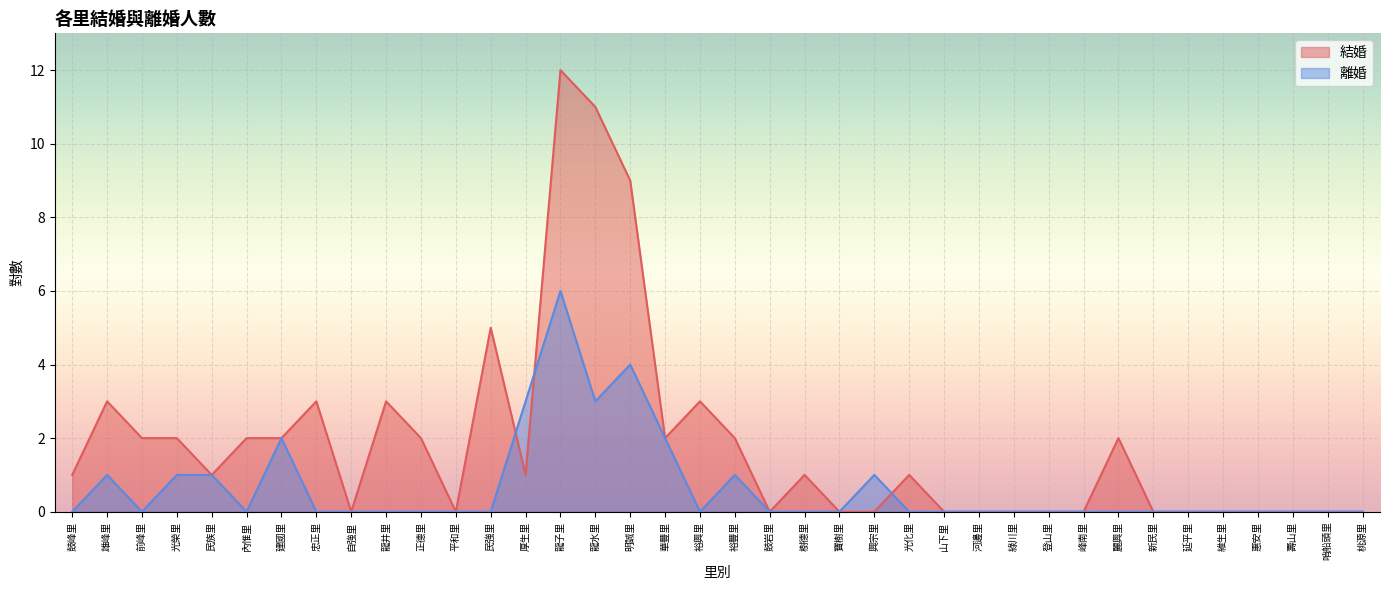

Is the value of 離婚 at 延平里 greater than the value of 結婚 at 鼓岩里?

No